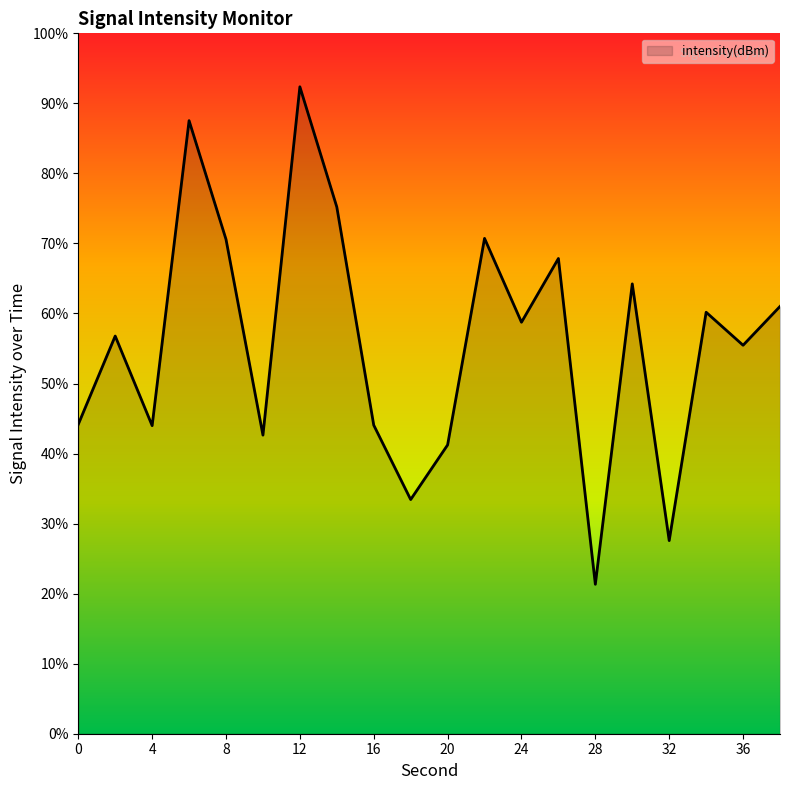

True or false: there are more than 1 points higher than both neighbors.

True